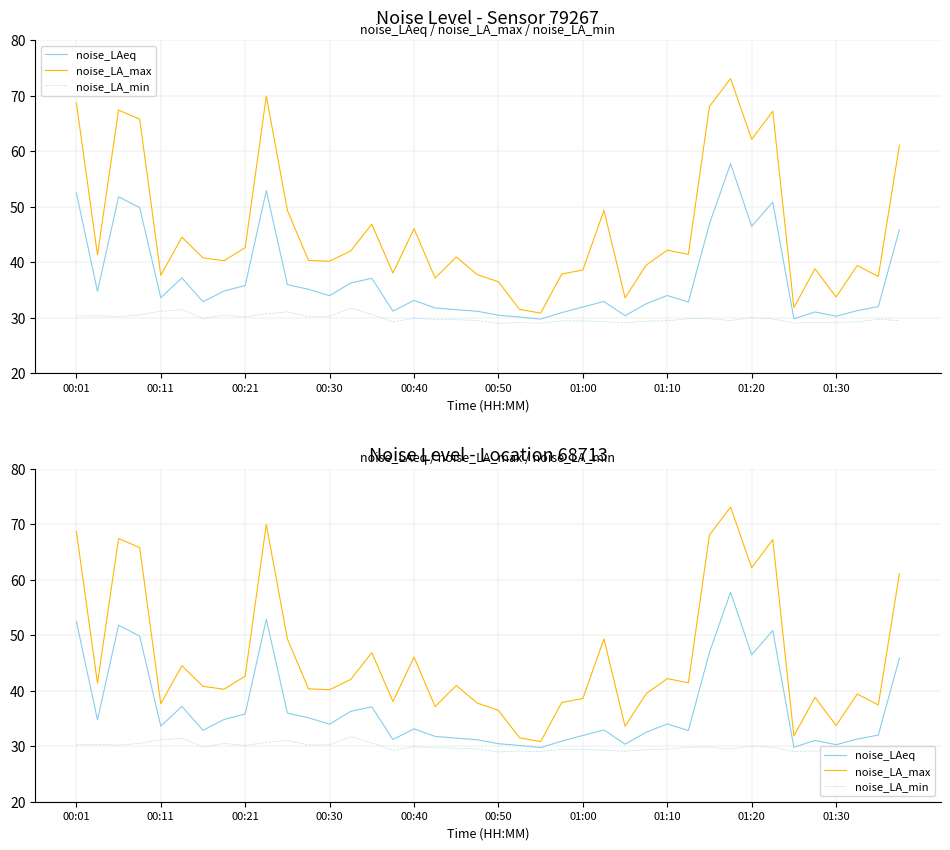

At which category is the sum across all series the highest?

31